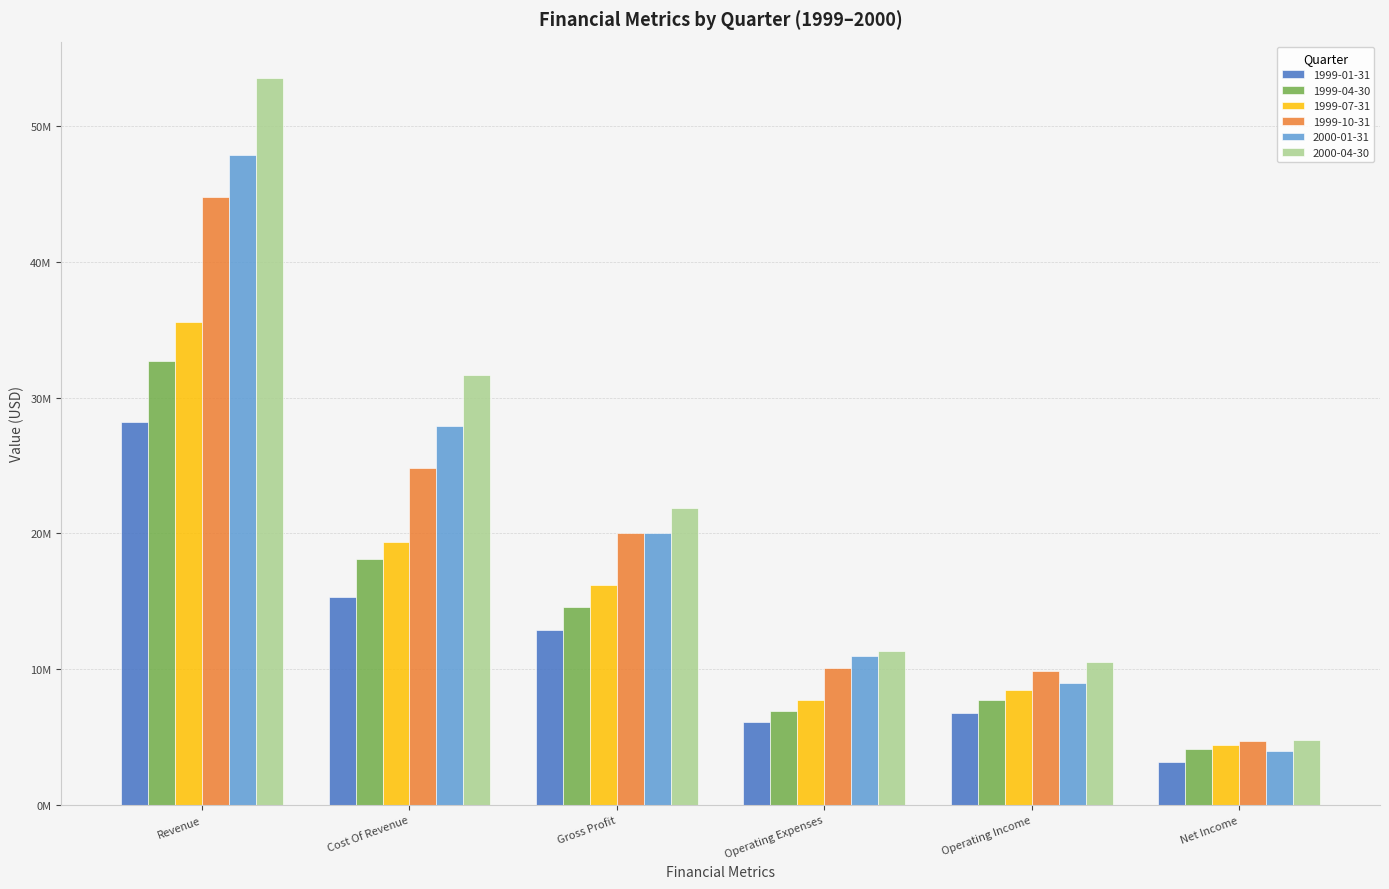

Which label corresponds to the largest value in the chart?

Revenue